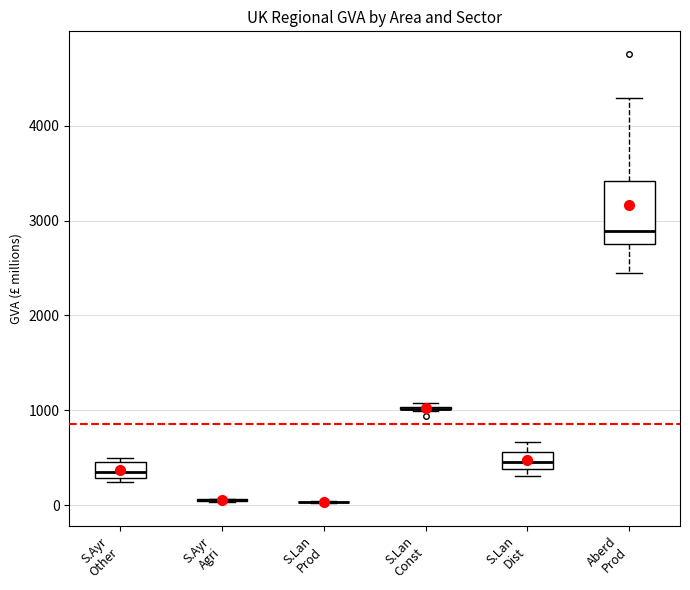

Which box is the tallest, from its lower edge to its upper edge?

Aberd Prod